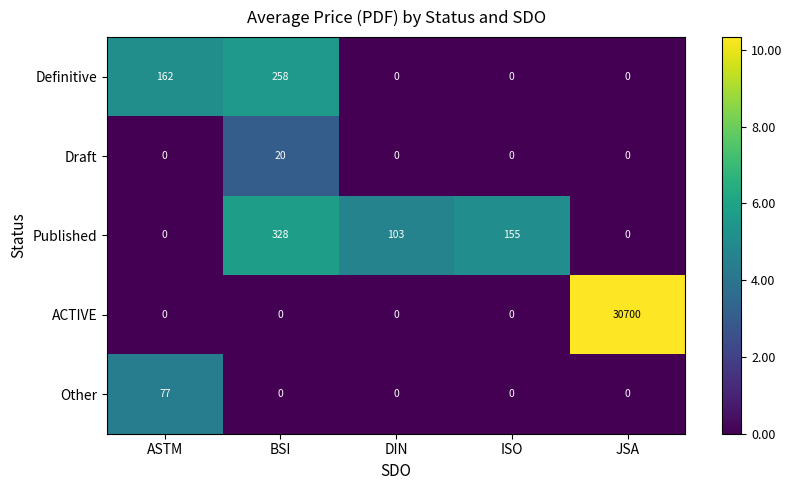

What is the highest value of the Other series?

77